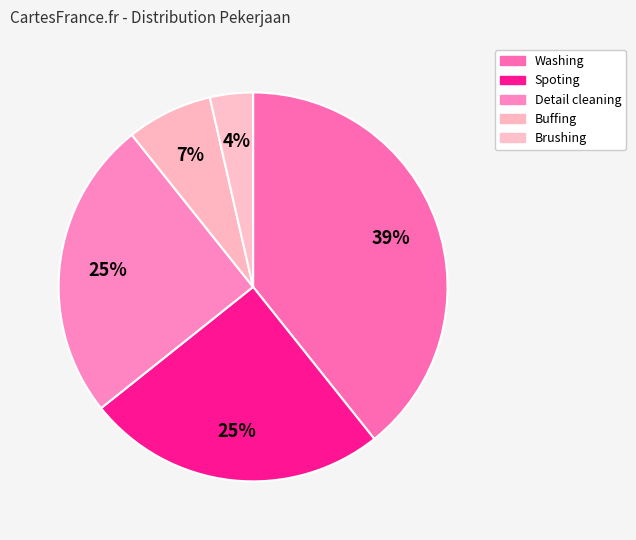

Is there a majority slice in this chart?

No